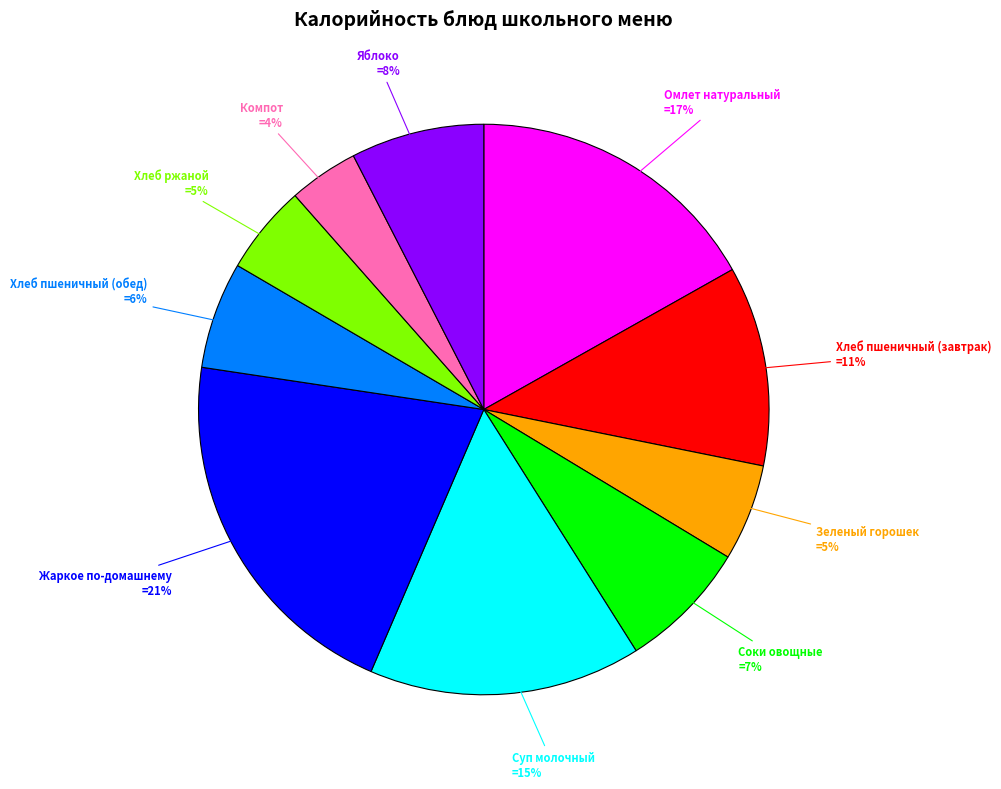

Does any single category account for the majority?

No